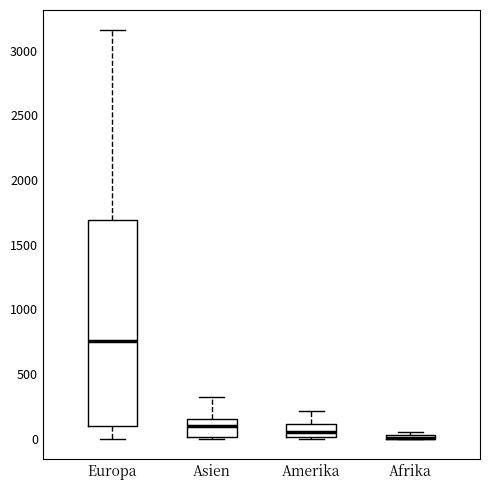

Where does the upper whisker of the box for Amerika end on the y-axis? The values are not printed on the chart, so give them approximately, as read against the axis.

200